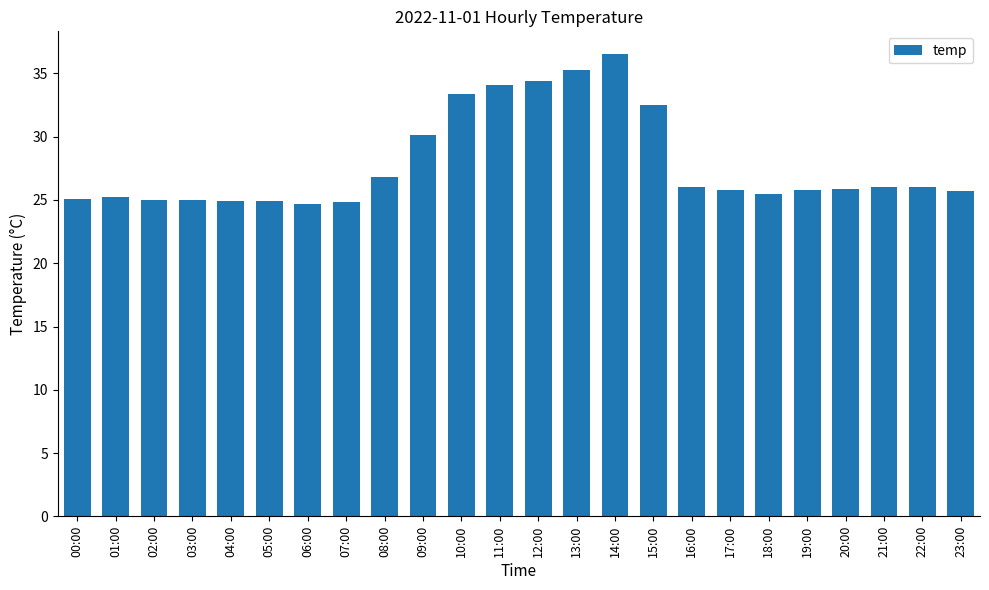

What is the difference between the maximum and minimum values?

11.8